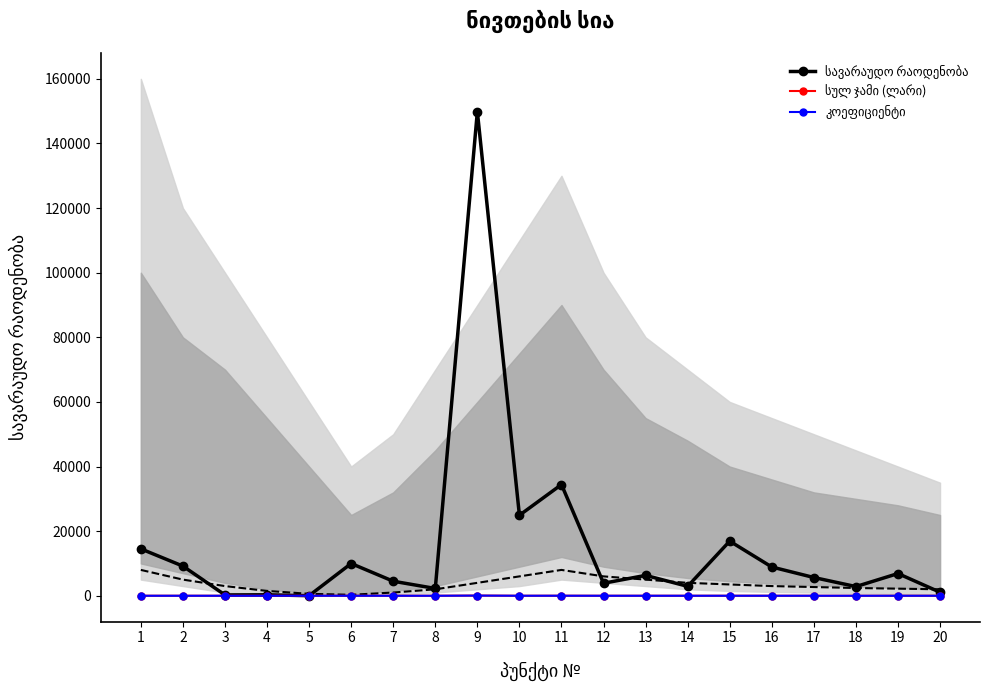

What is the sum of the კოეფიციენტი values at 20 and 19?

2.8